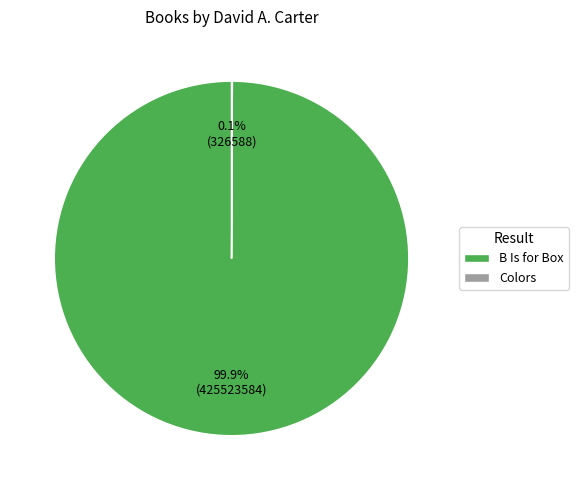

What is the largest slice in the pie chart?

B Is for Box